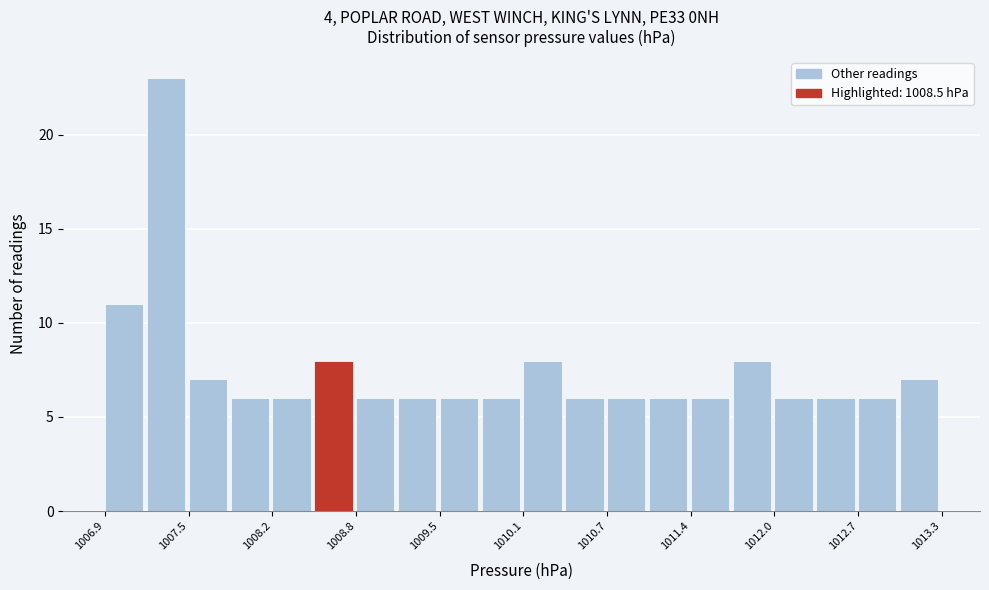

Read against the x-axis, roughly where is the centre of the tallest bar?

1007.4